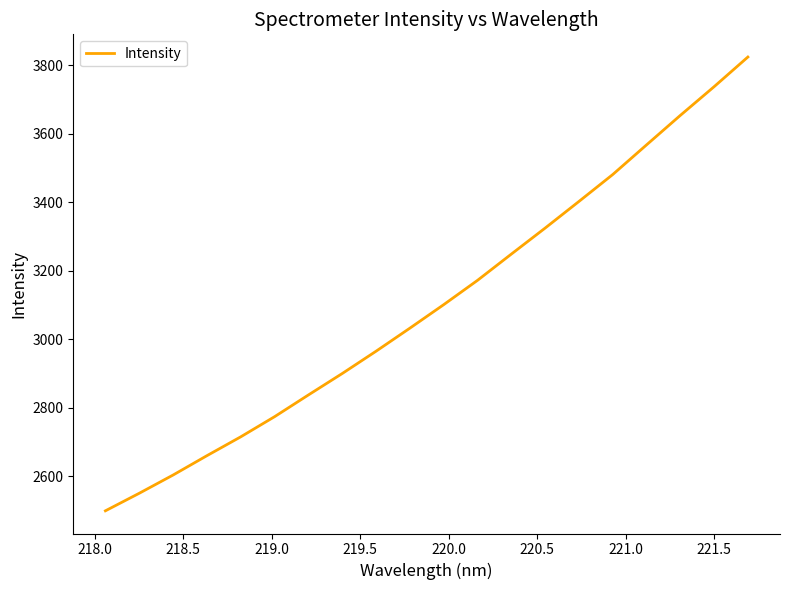

What is the minimum value shown in the chart?

2498.7